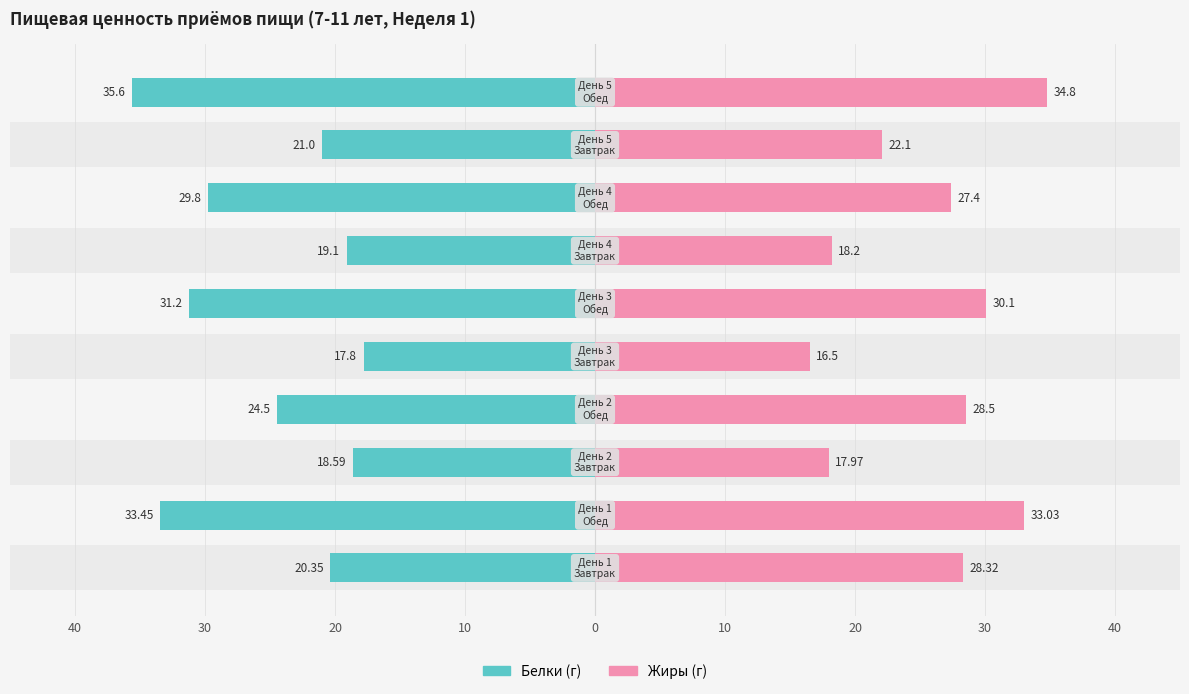

List the series in order of their overall mean, highest first.

Жиры, Белки